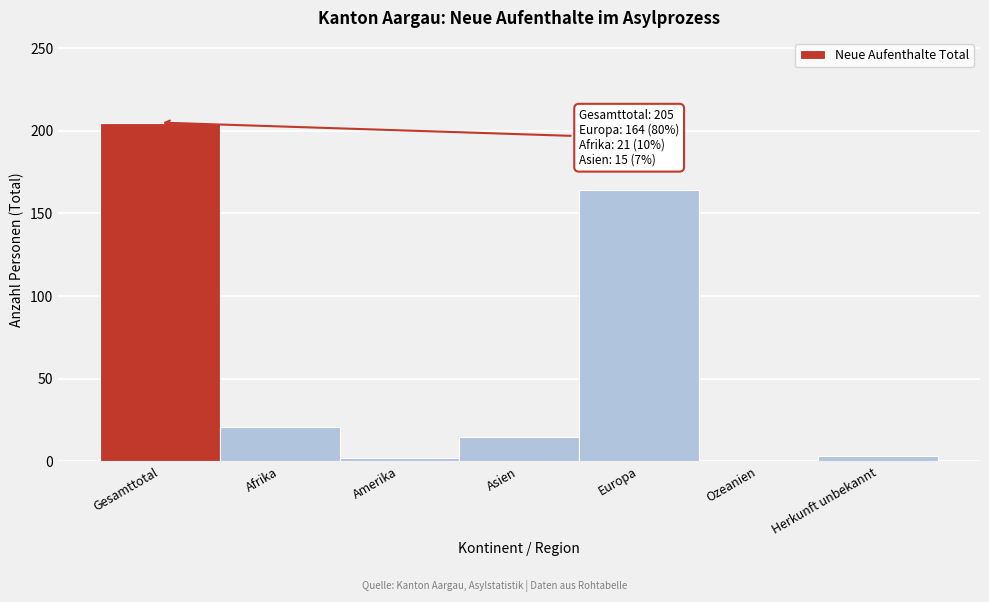

At which label is the value closest to 102?

Europa